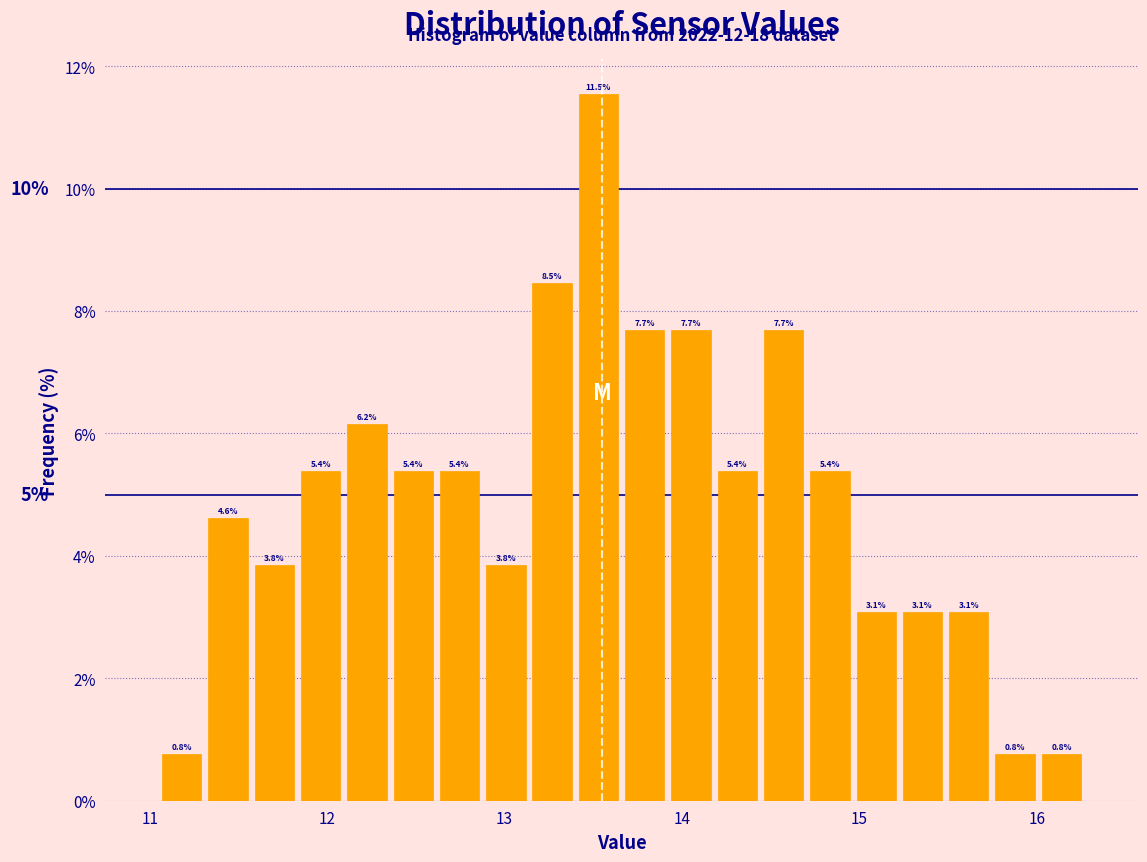

Around what value on the x-axis is the tallest bar? Give the approximate position of its centre, as read against the axis.

13.5